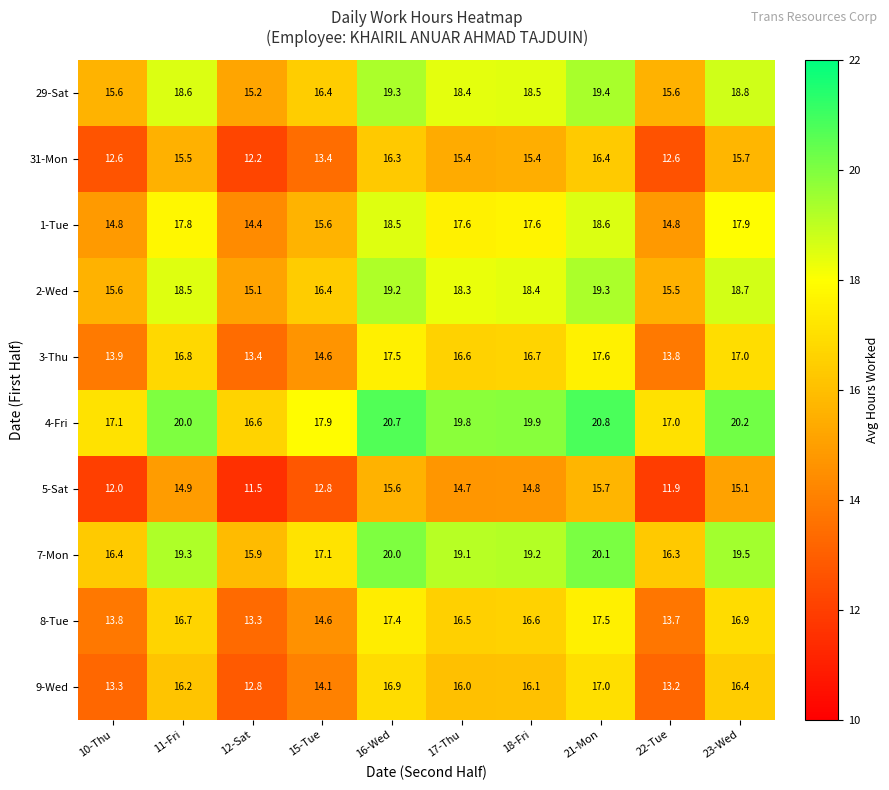

The value of 5-Sat at 10-Thu is 12.0. True or false?

True